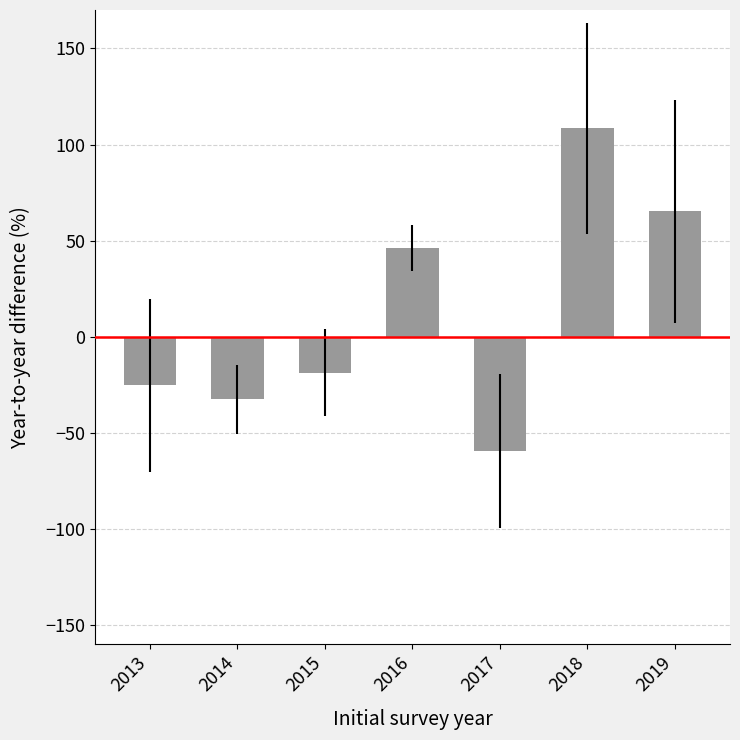

Where does the data first go above -18?

2016